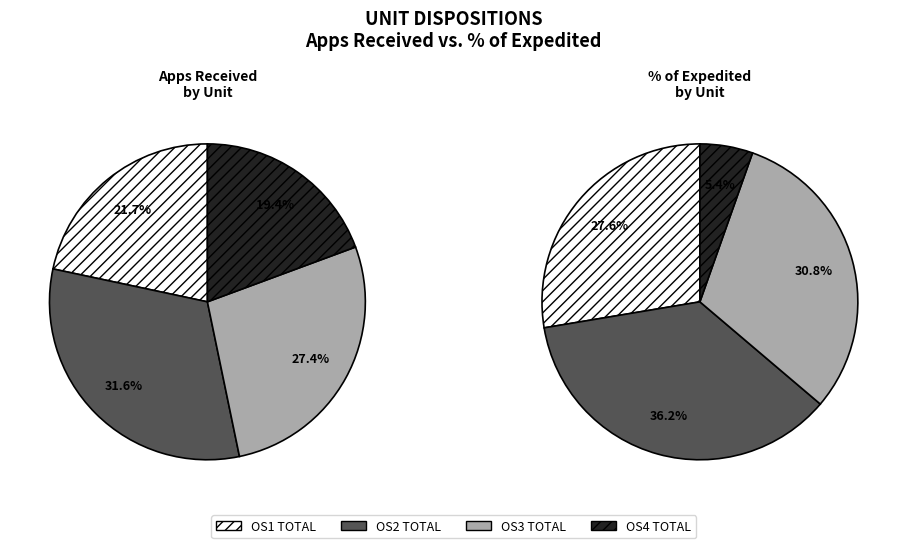

To the nearest percent, what percentage of the pie is OS1 TOTAL?

22%